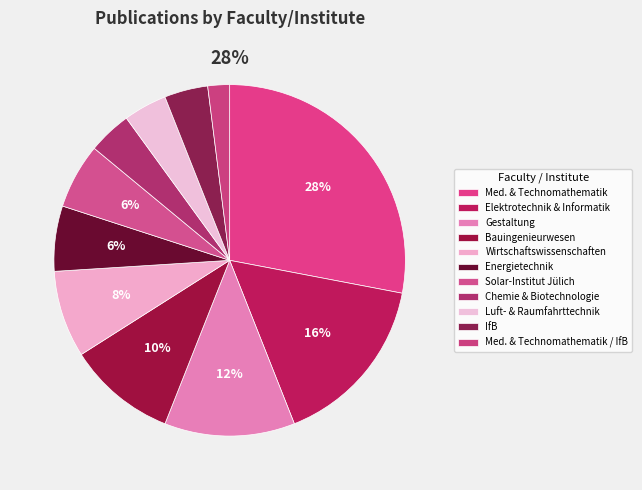

Which slice is the smallest?

Fachbereich Medizintechnik und Technomathematik / IfB